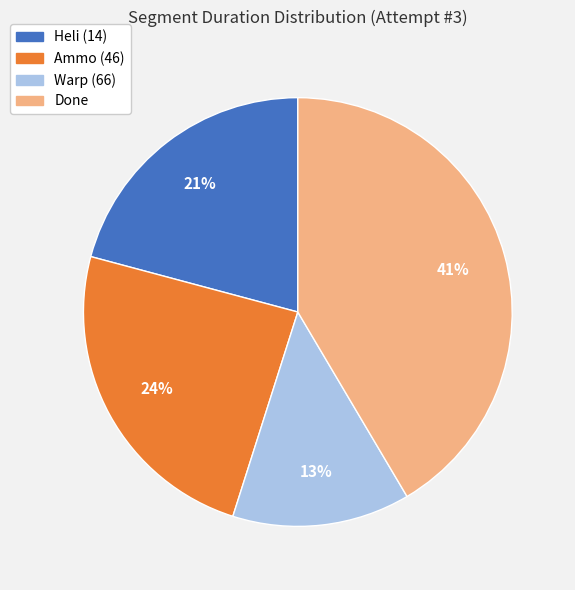

How many slices are in this pie chart?

4